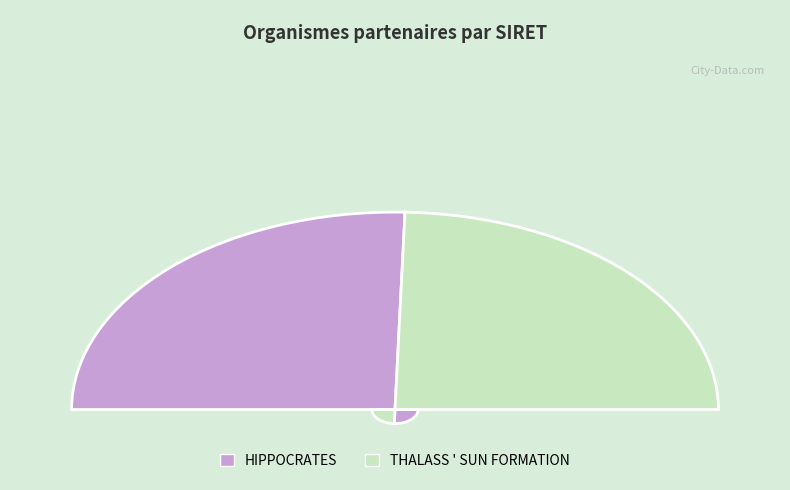

Is it true that HIPPOCRATES is 51% of the pie?

True